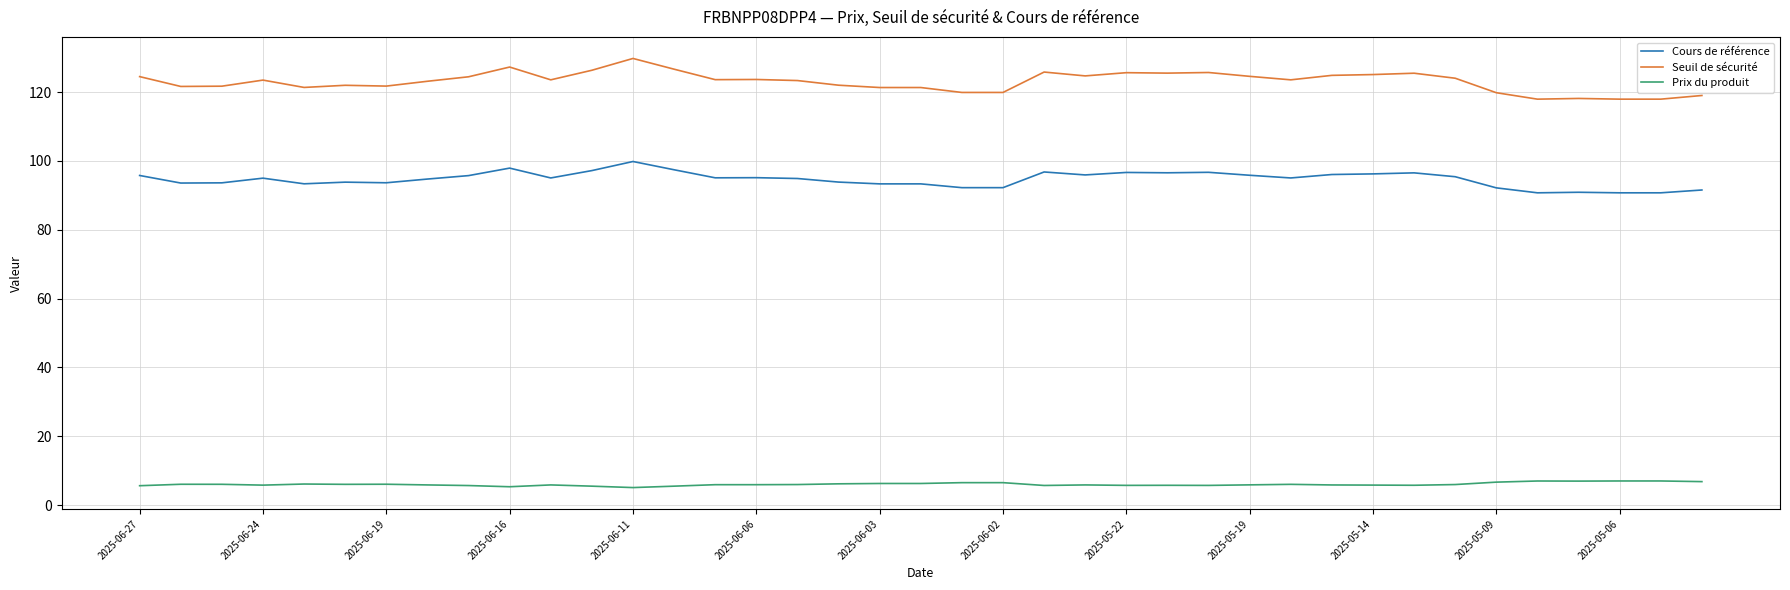

Which series has the largest range (max minus min)?

Seuil de sécurité